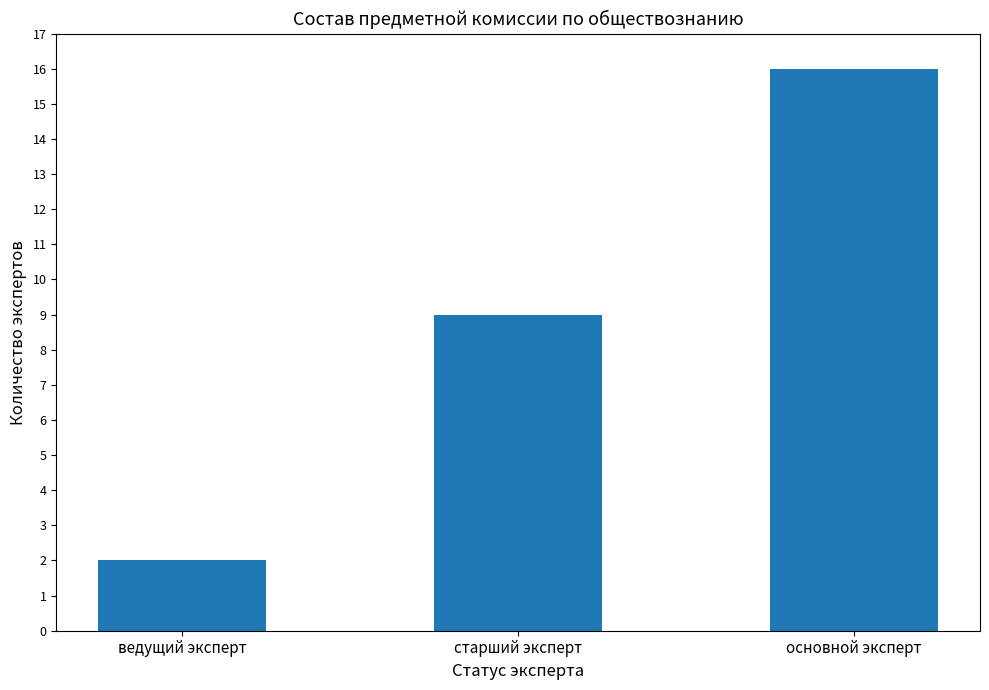

Rank the categories by value from highest to lowest.

основной эксперт, старший эксперт, ведущий эксперт